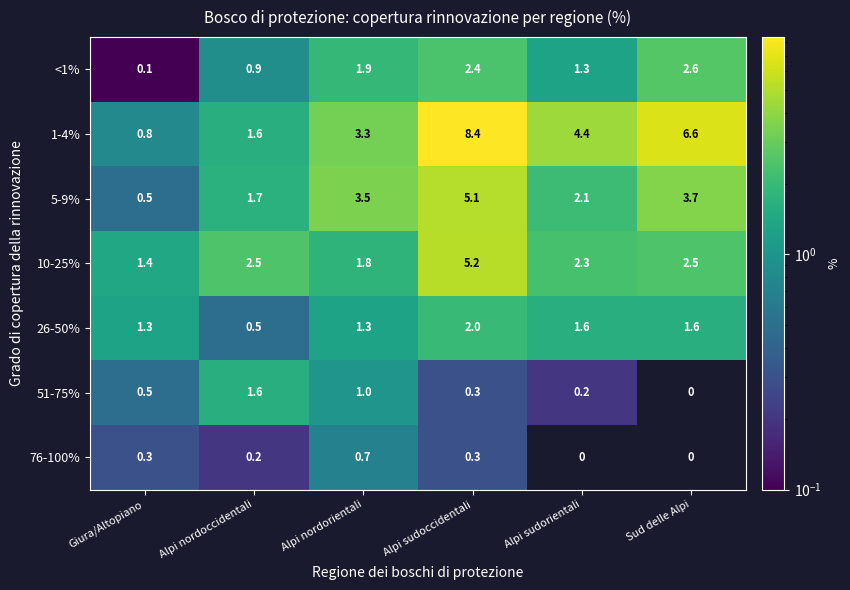

The 1-4% series shows 4.4 at Alpi sudorientali. True or false?

True